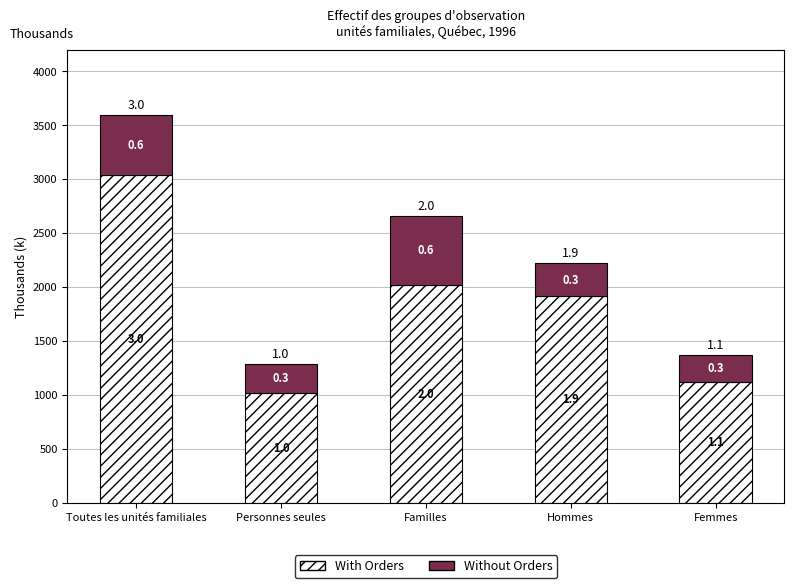

What is the label of the 3rd bar from the right?

Familles